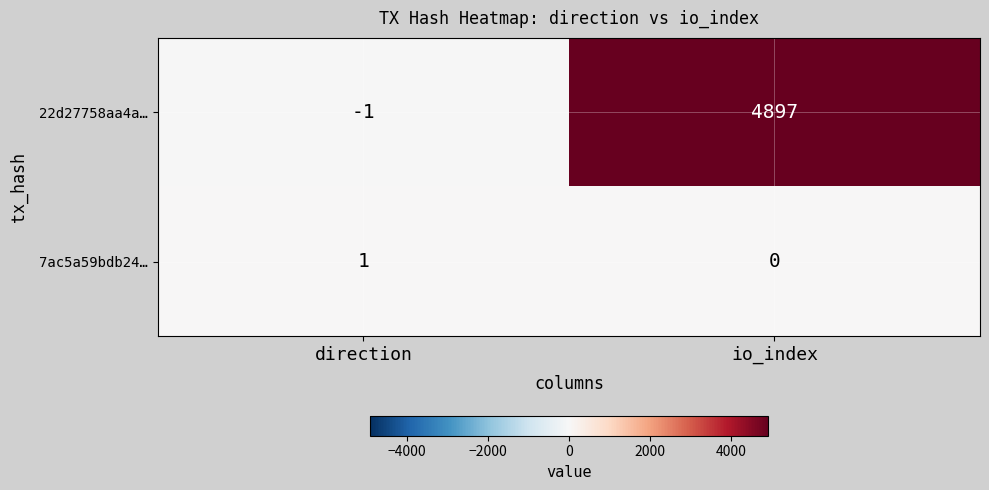

Rank the series by their maximum value, from highest to lowest.

22d27758aa4a…, 7ac5a59bdb24…